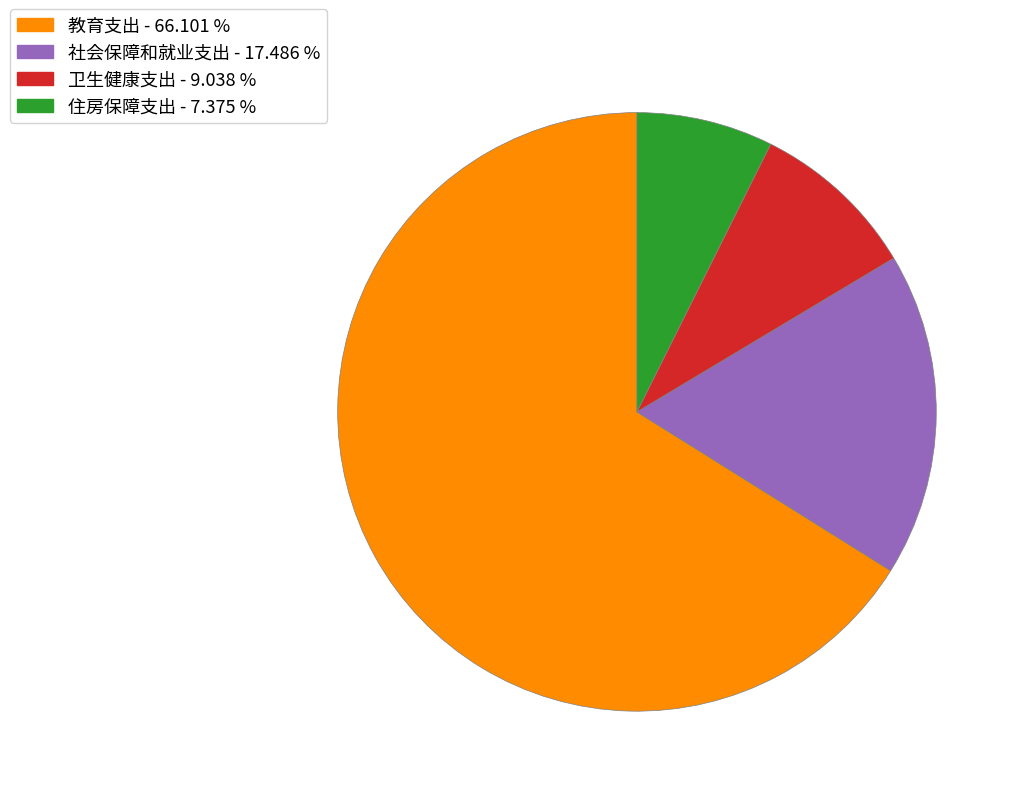

What is the ratio of the value at 住房保障支出 to the value at 卫生健康支出?

0.8